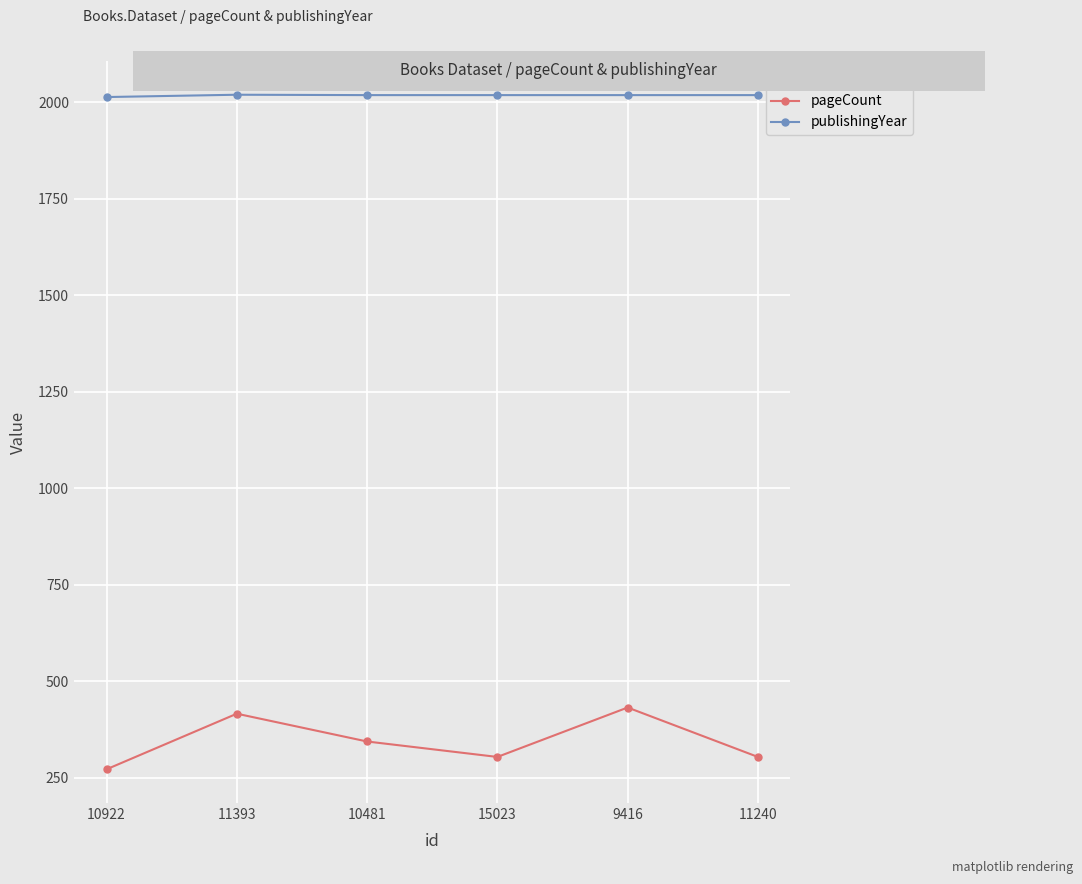

Where is the first local maximum for pageCount?

11393